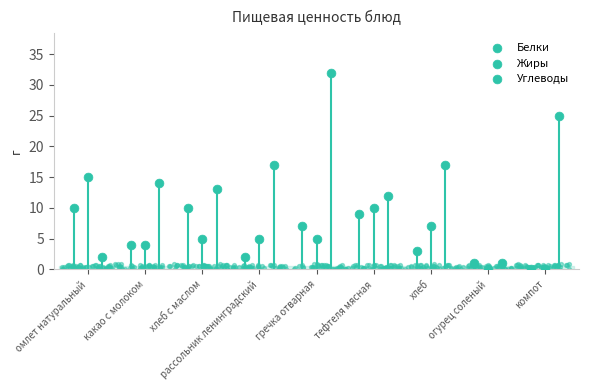

Which series reaches the maximum Y coordinate?

Углеводы